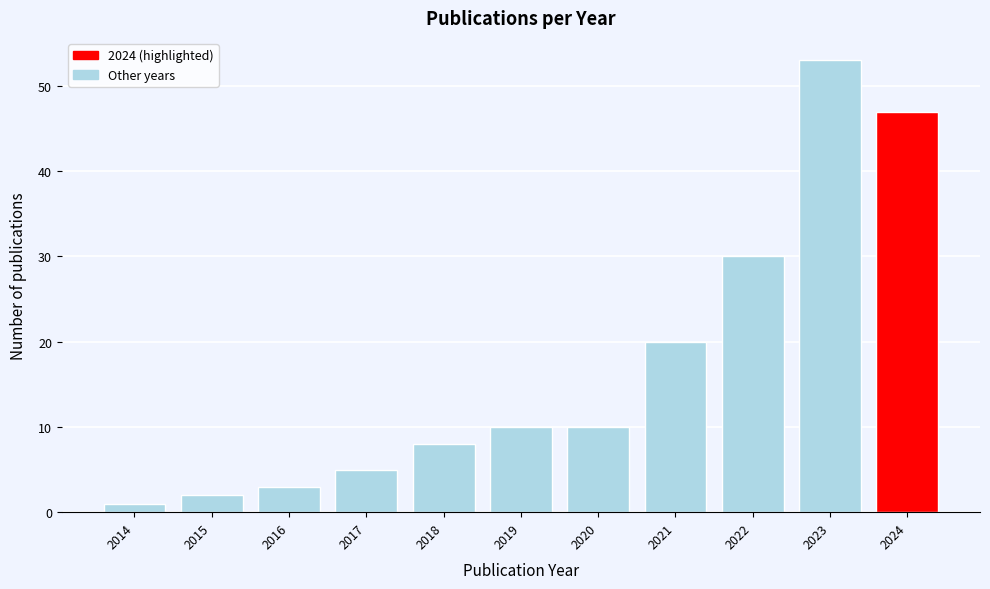

Reading left to right, list all the values displayed in this chart.

2014=1	2015=2	2016=3	2017=5	2018=8	2019=10	2020=10	2021=20	2022=30	2023=53	2024=47